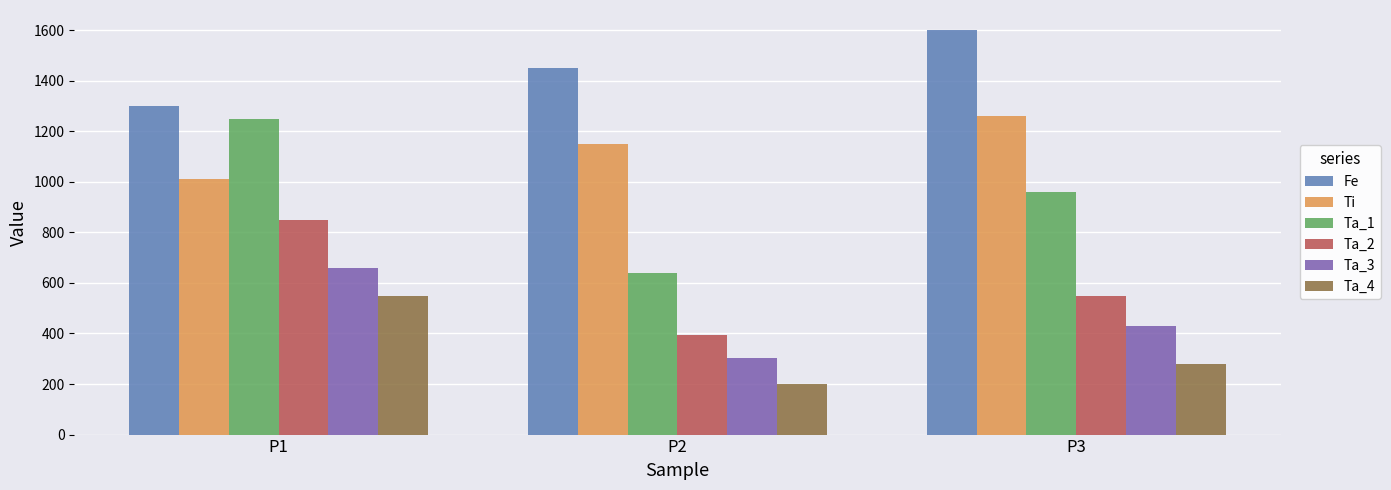

What is the total value across all series at P1?

5620